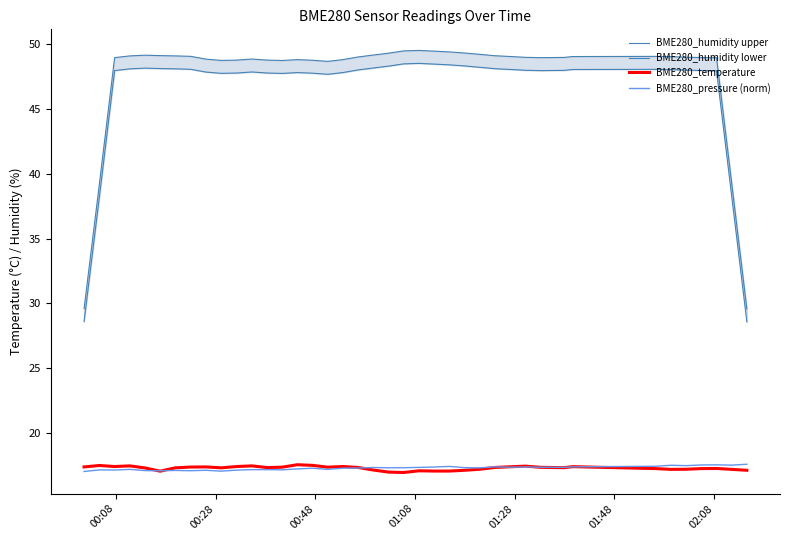

What is the value of the BME280_pressure (norm) point at the 1st from the left?

17.0